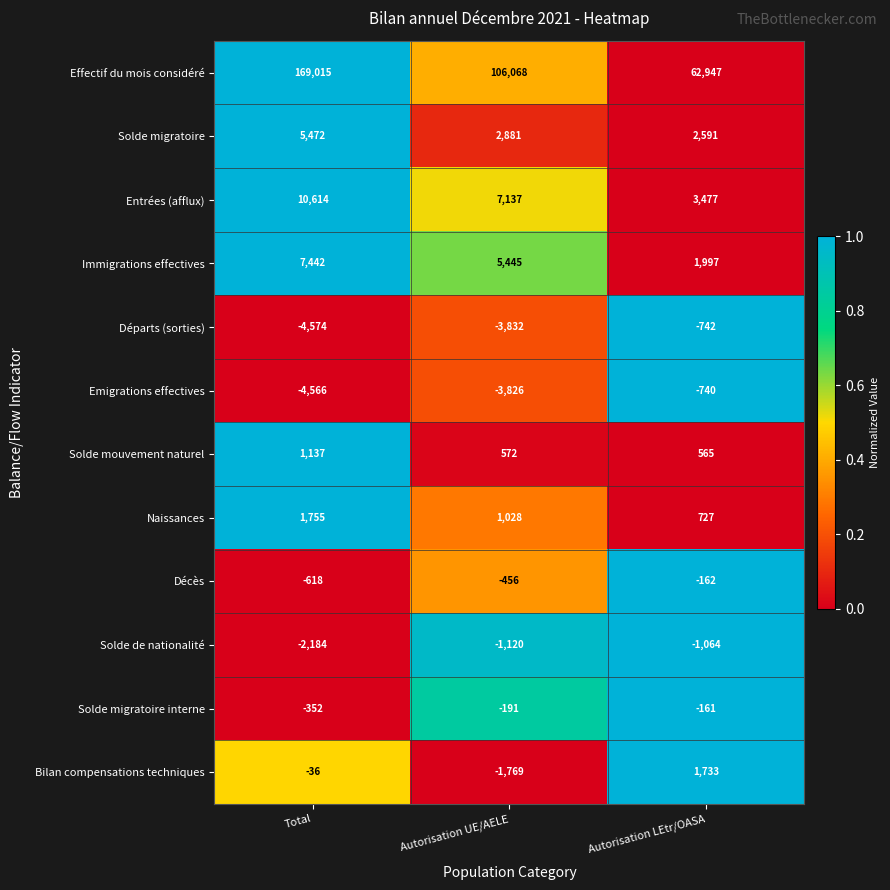

The value of Immigrations effectives at Autorisation UE/AELE is 1640. True or false?

False